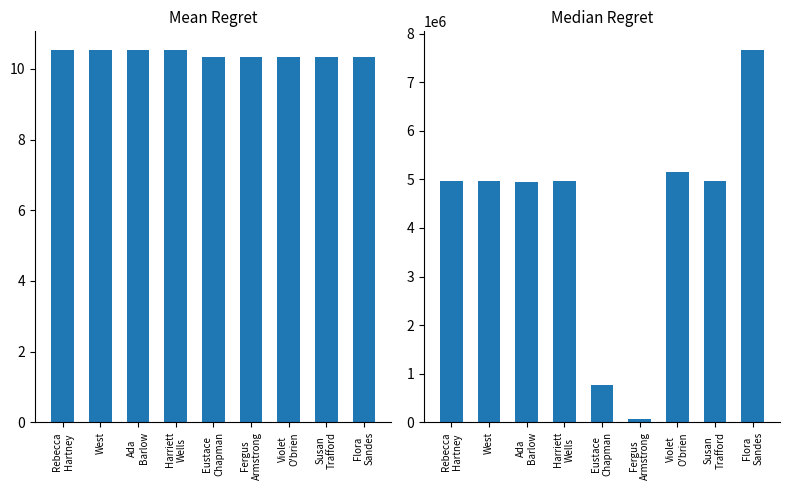

What is the label of the 6th bar from the right?

Harriett
Wells